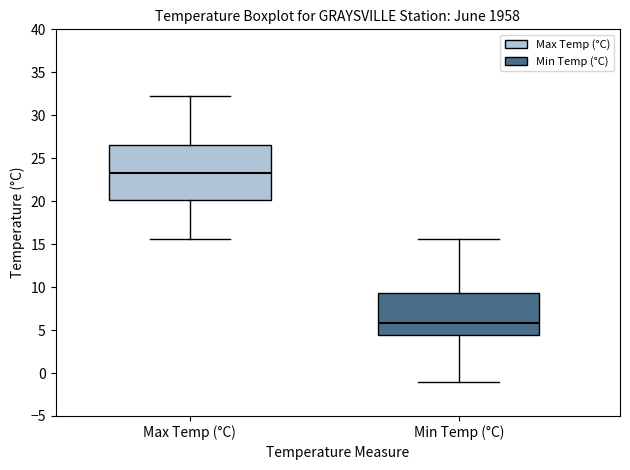

Reading left to right, transcribe this box plot: for each box, give where its median line is, the range the box spans, and where its two whiskers end, as read against the y-axis. The values are not printed on the chart, so give them approximately, as read against the axis.

Max Temp (°C): median 23.5, box 20.0 to 26.5, whiskers 15.5 to 32.0
Min Temp (°C): median 6.0, box 4.5 to 9.5, whiskers -1.0 to 15.5